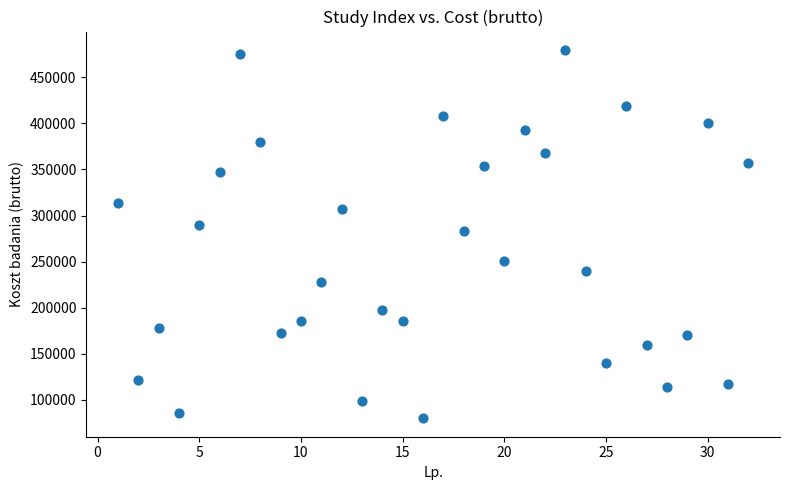

What is the range of Y values (max minus min)?

399700.0